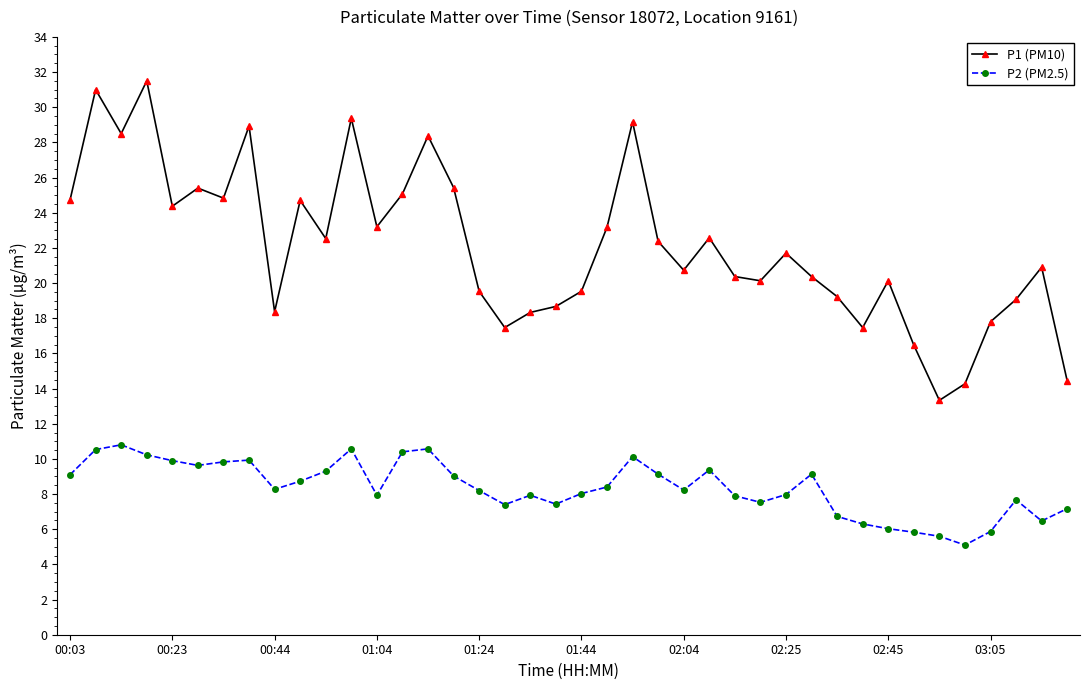

True or false: P1 (PM10) has more than 1 interior local peaks.

True